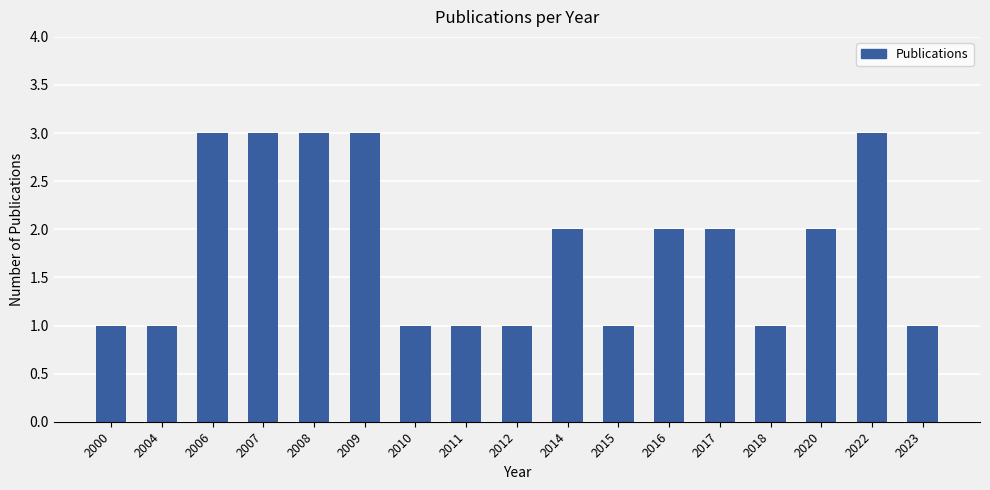

The value at 2012 is 1. True or false?

True